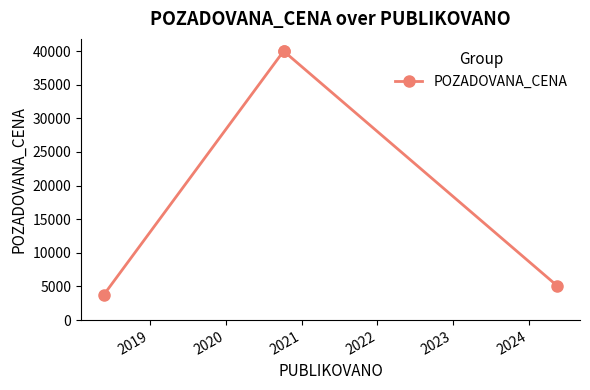

What is the maximum value shown in the chart?

40000